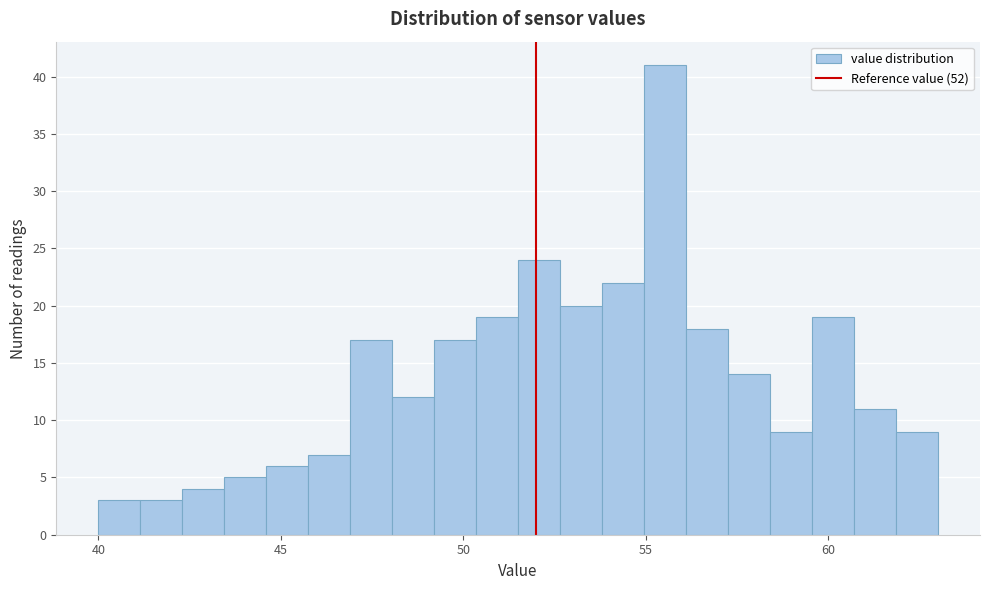

Around what value on the x-axis is the tallest bar? Give the approximate position of its centre, as read against the axis.

55.5